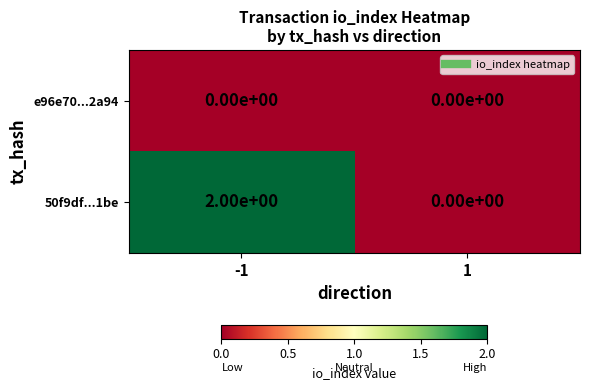

At which category is the sum across all series the highest?

-1